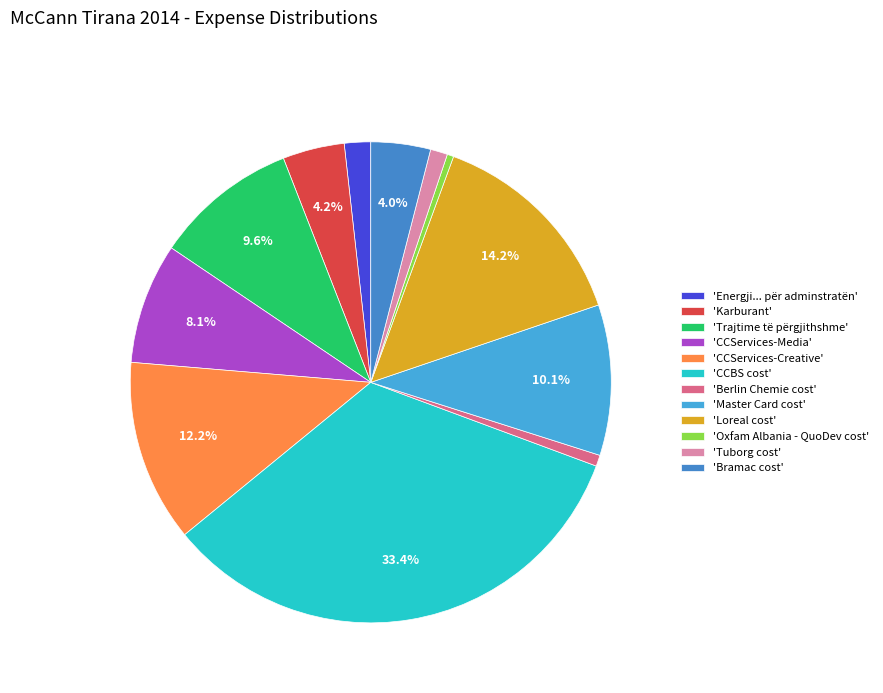

To the nearest percent, what is the difference between the largest and smallest slice percentages?

33%